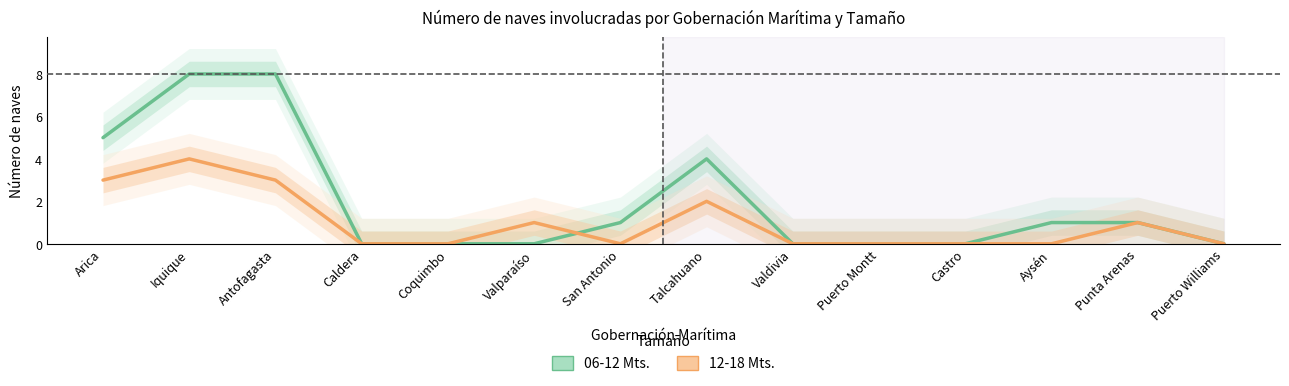

Between Antofagasta and Valparaíso, which series saw the biggest shift?

06-12 Mts.